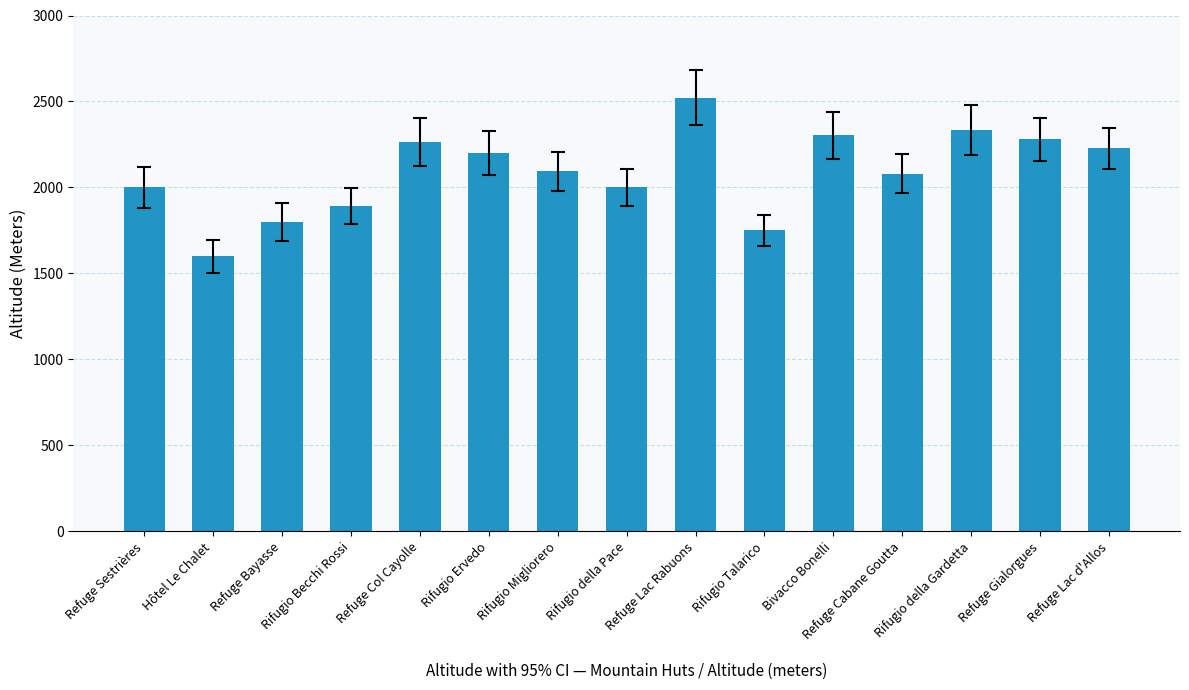

What is the change in value from Rifugio della Gardetta to Refuge Lac d'Allos?

-107